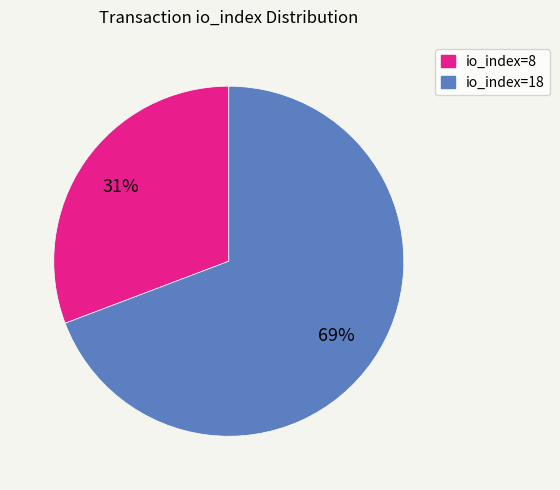

Which slice represents more than half of the pie?

io_index=18